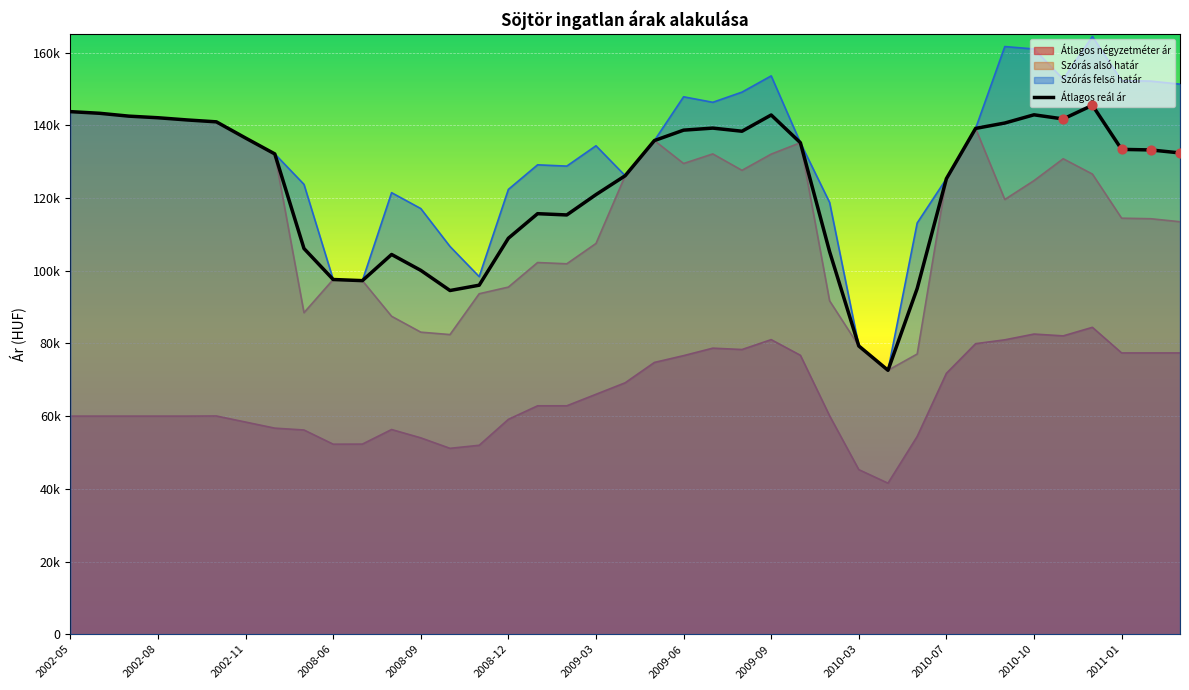

What is the ratio of the value at 36 to the value at 14?

1.4